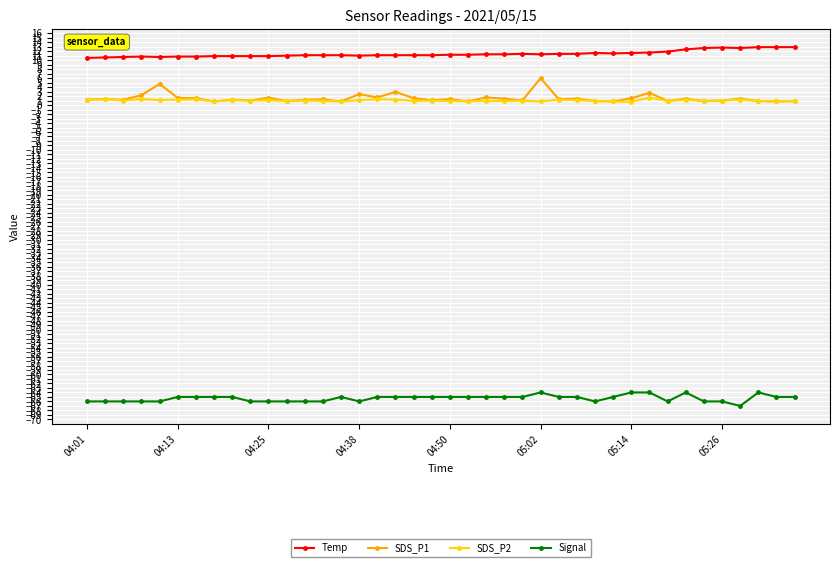

Rank the series by their maximum value, from highest to lowest.

Temp, SDS_P1, SDS_P2, Signal